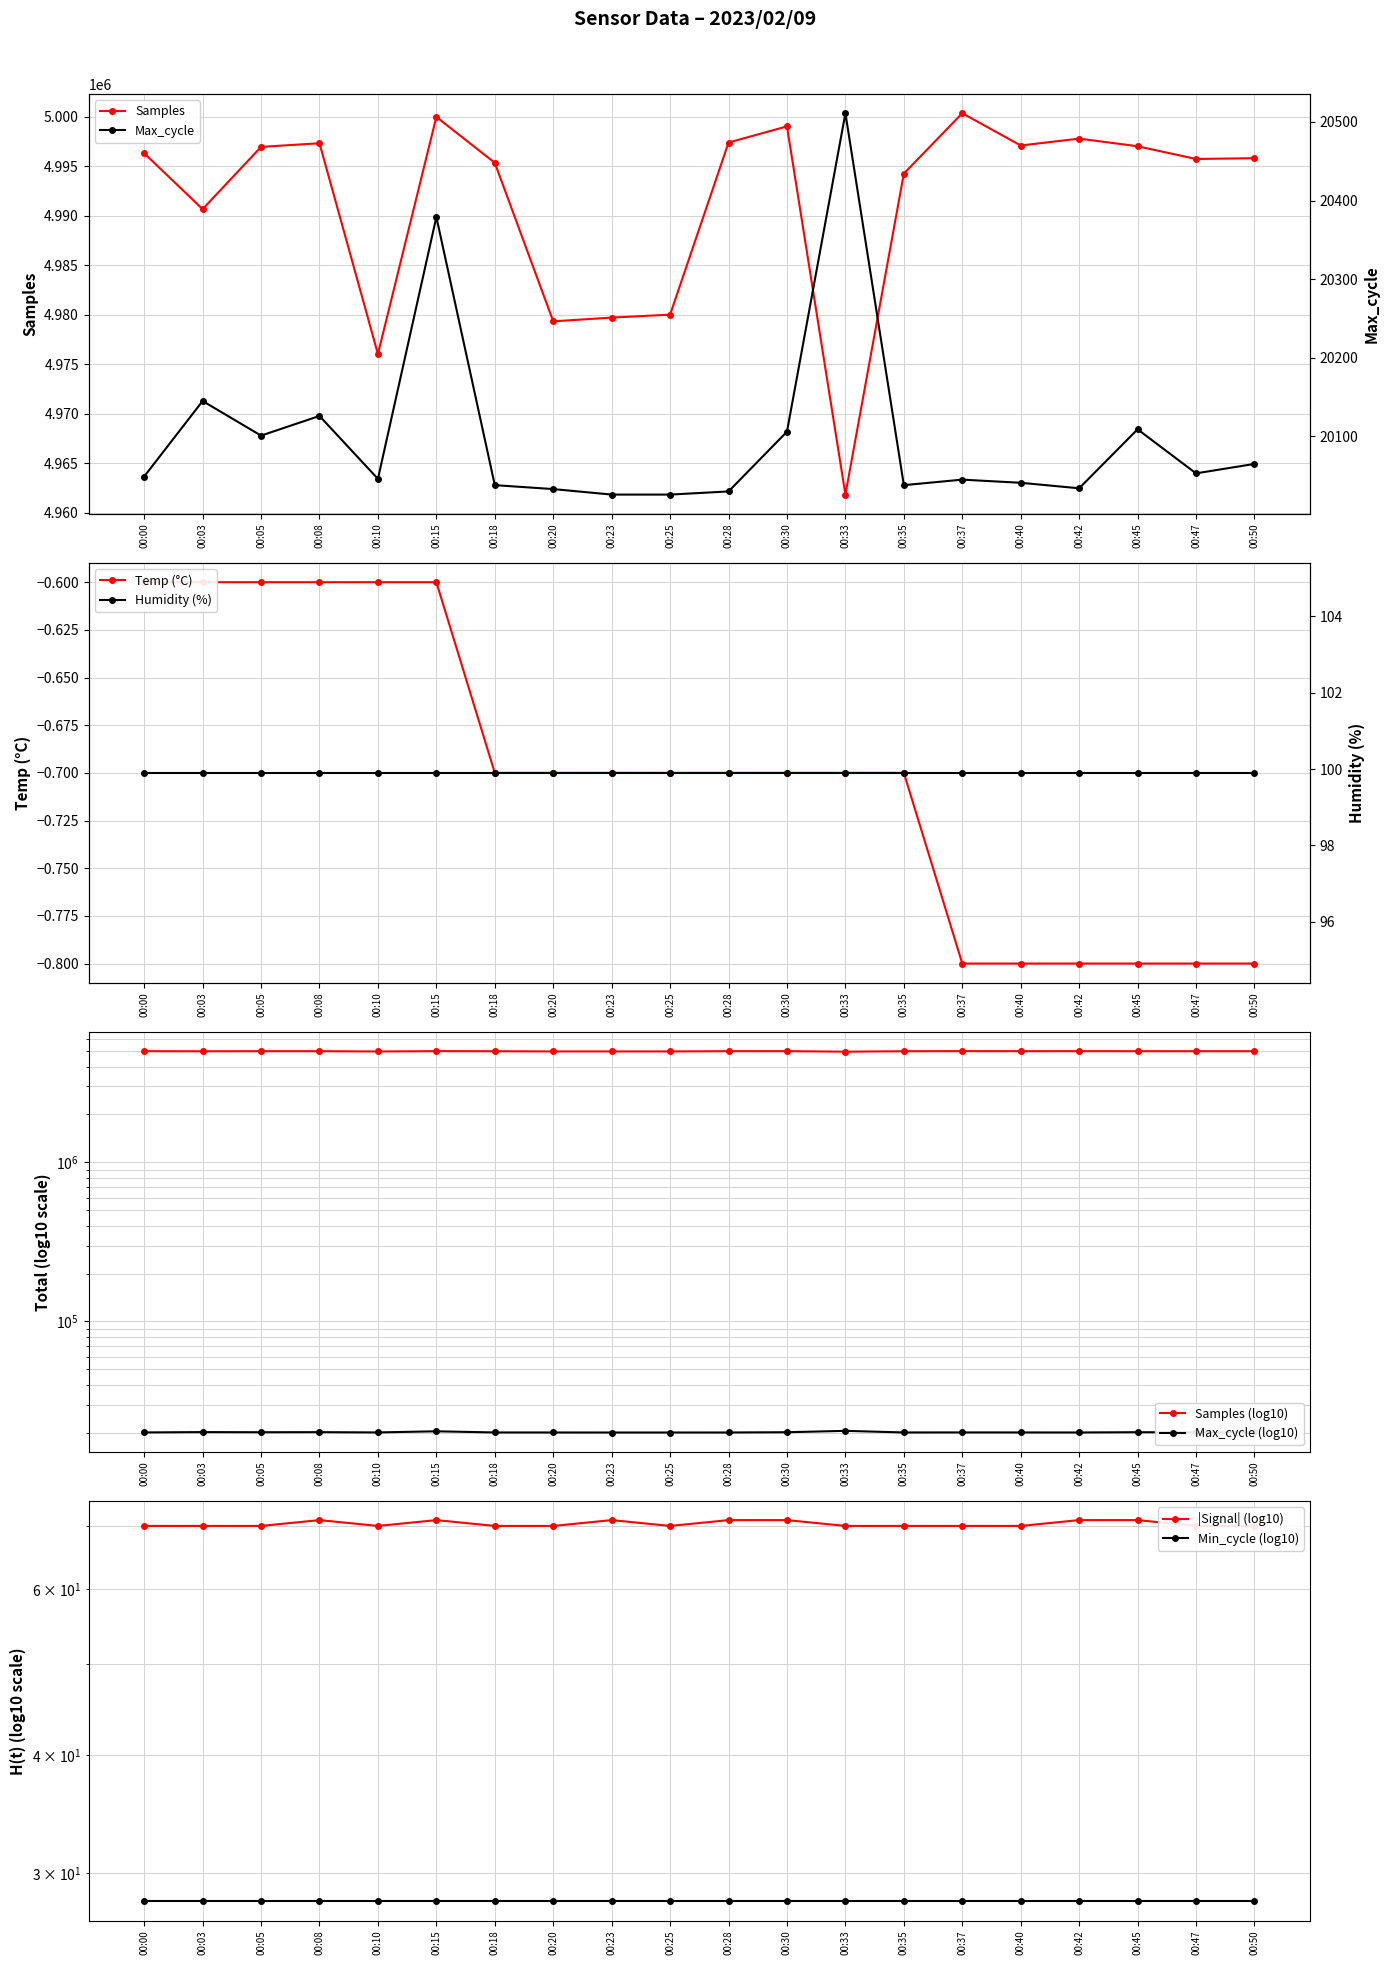

The Temp series shows -0.3 at 00:10. True or false?

False